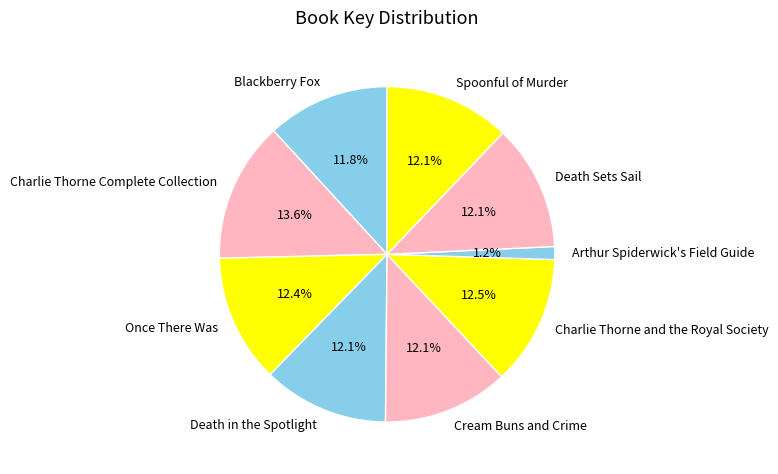

Does Charlie Thorne and the Royal Society represent more than half of the total?

No